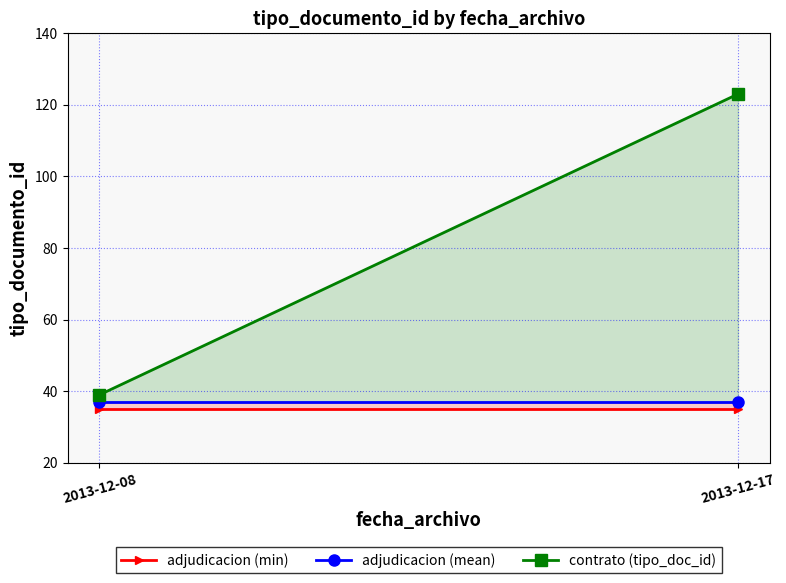

Where is adjudicacion (mean) nearest to the value 37?

2013-12-08